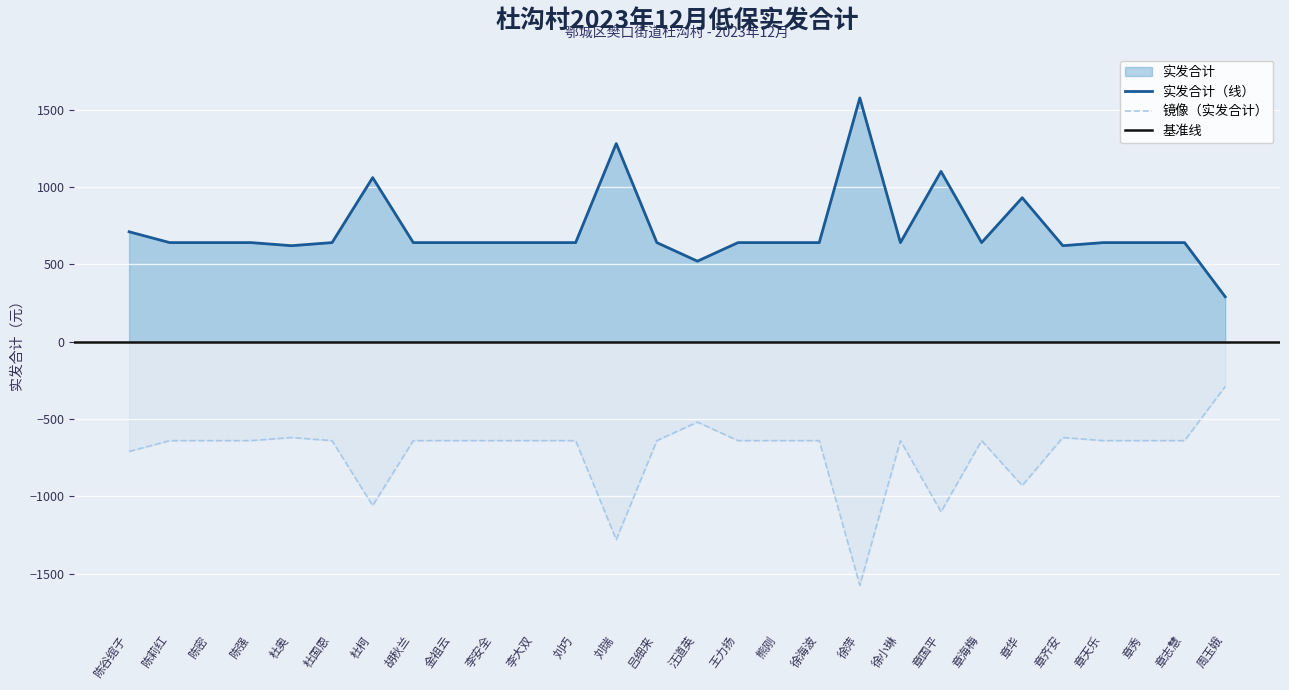

At which category does the chart reach its minimum across all series?

周玉娥